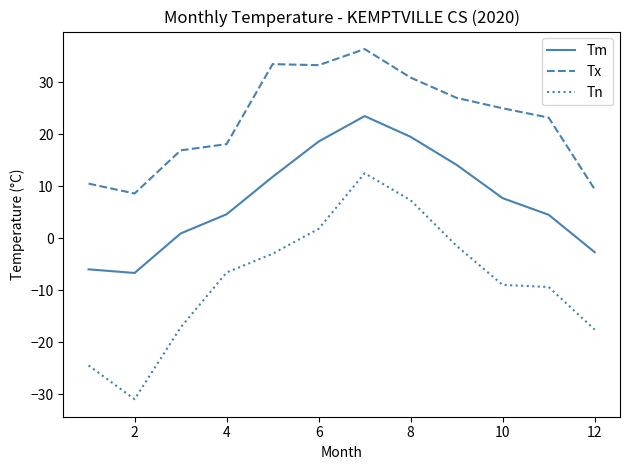

Does the chart display data point markers on the line(s)?

No